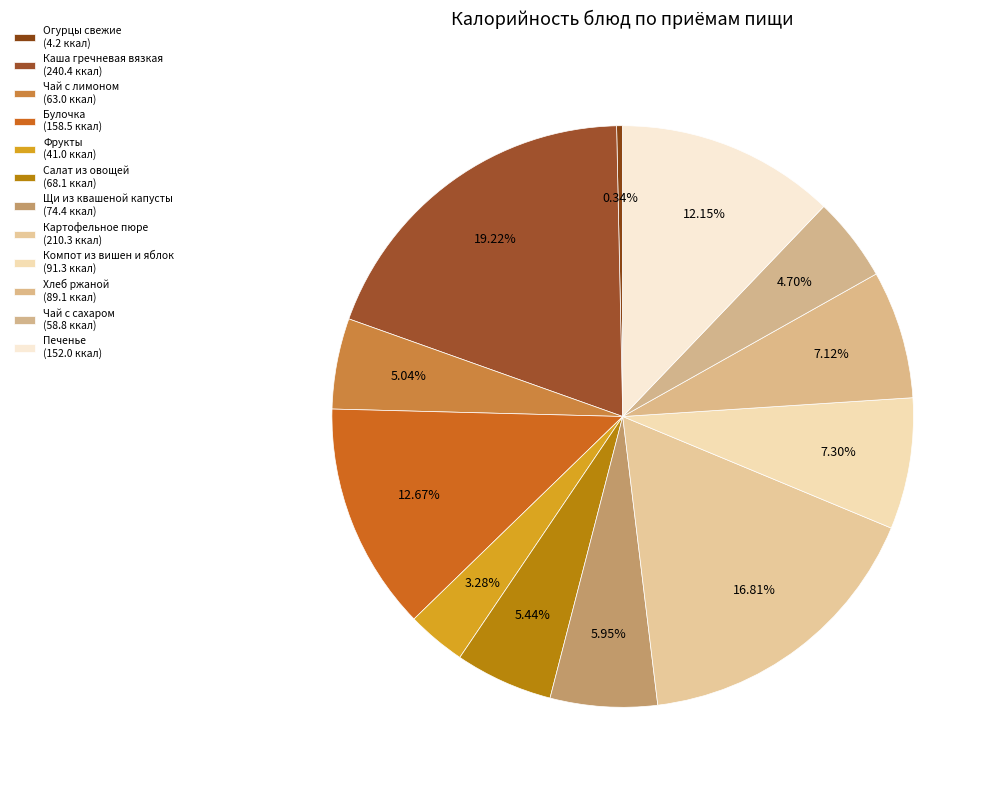

To the nearest percent, what is the combined percentage of Картофельное пюре and Булочка?

29%